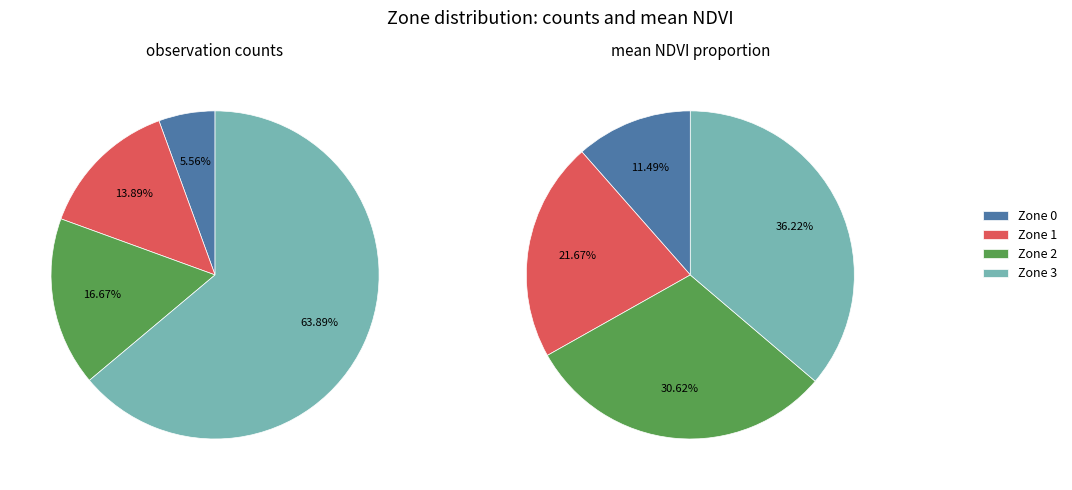

Is the sum of Zone 3 and Zone 1 greater than half?

Yes